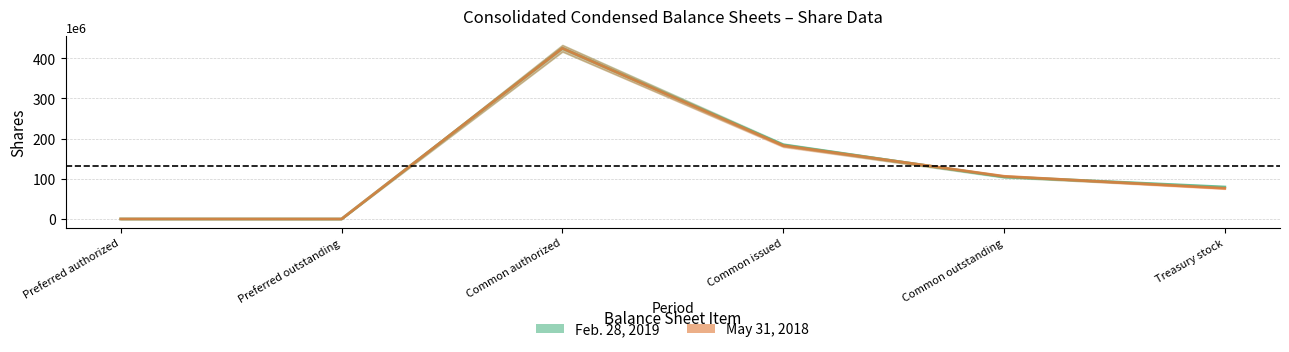

What is the label of the 5th point from the right?

Preferred outstanding